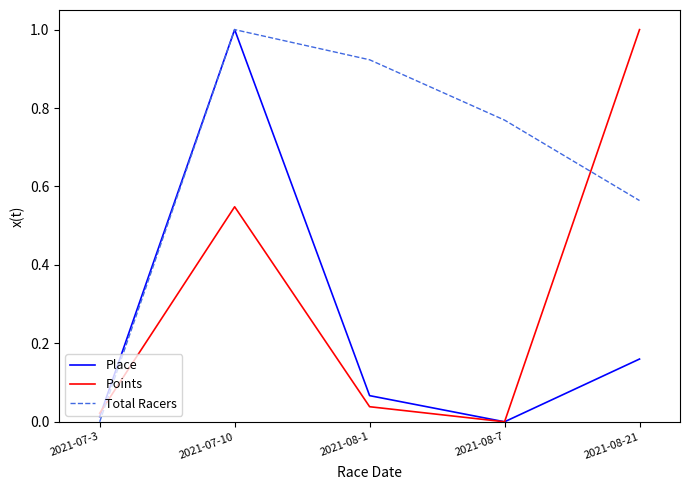

At 2021-07-3, list the series in order from smallest to largest.

Total Racers, Place, Points